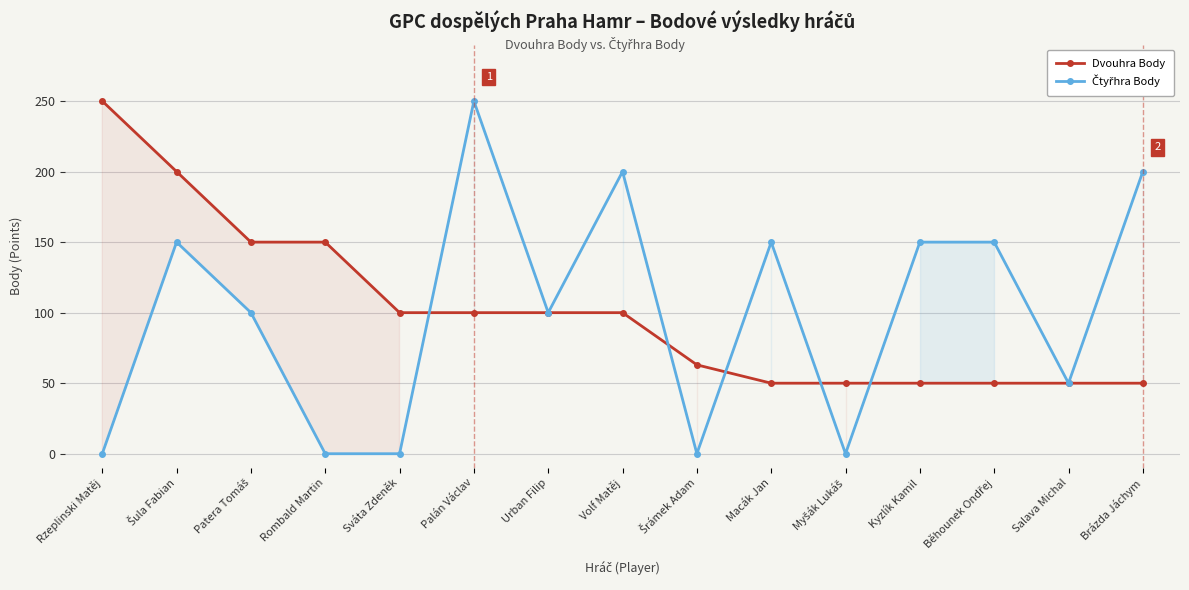

What position from the left is Kyzlík Kamil?

12